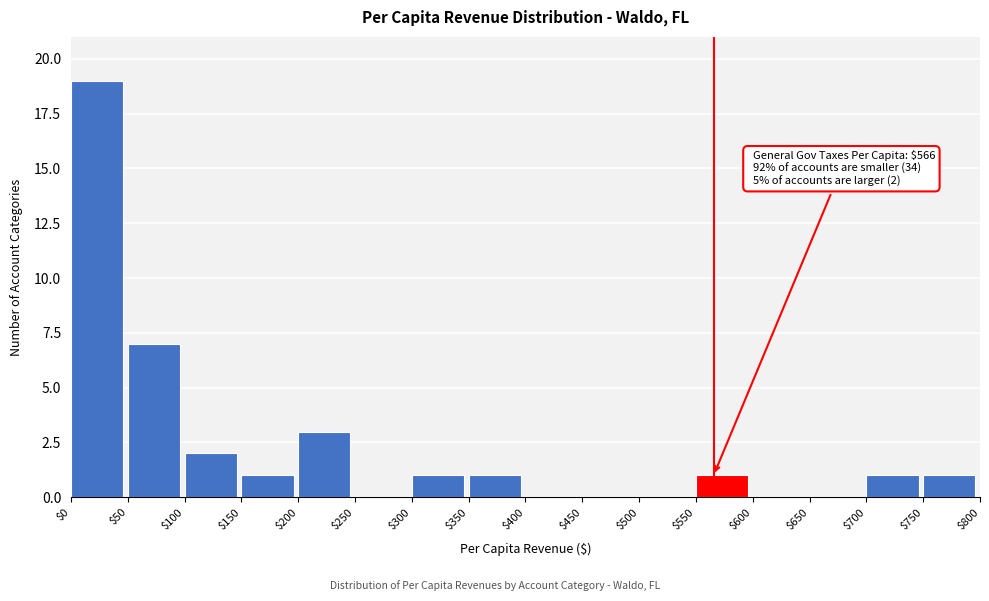

Which range on the x-axis has the tallest bar?

$0 to $50